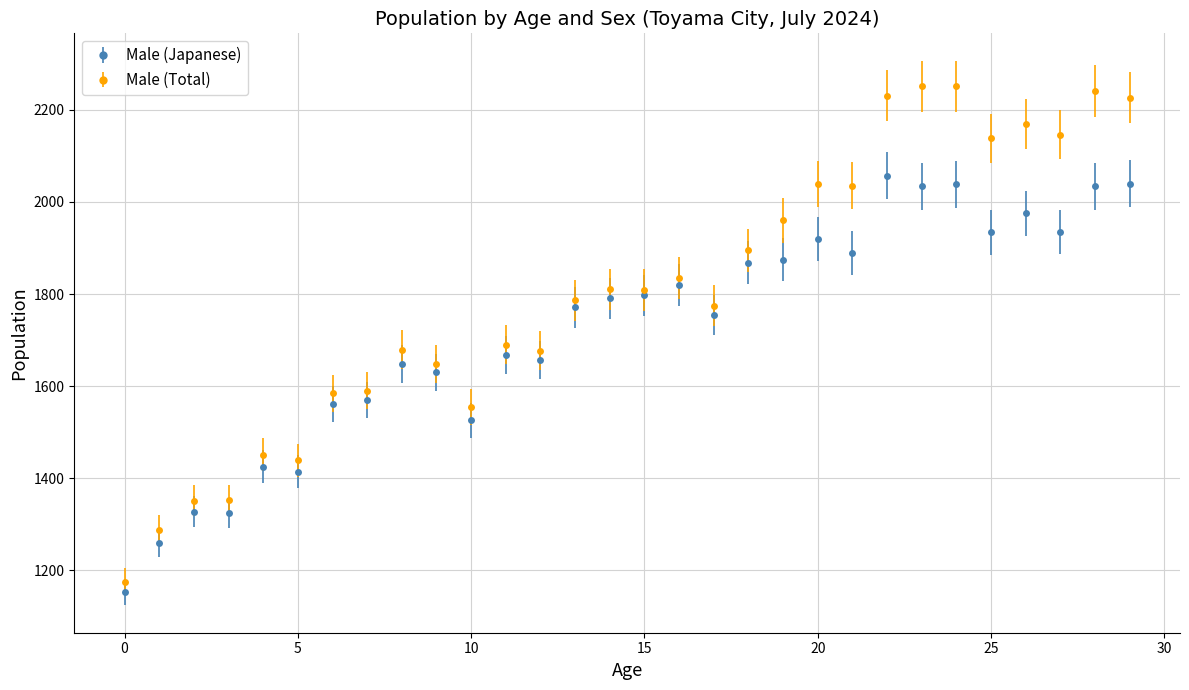

Which series has the largest total across all categories?

Male (Total)